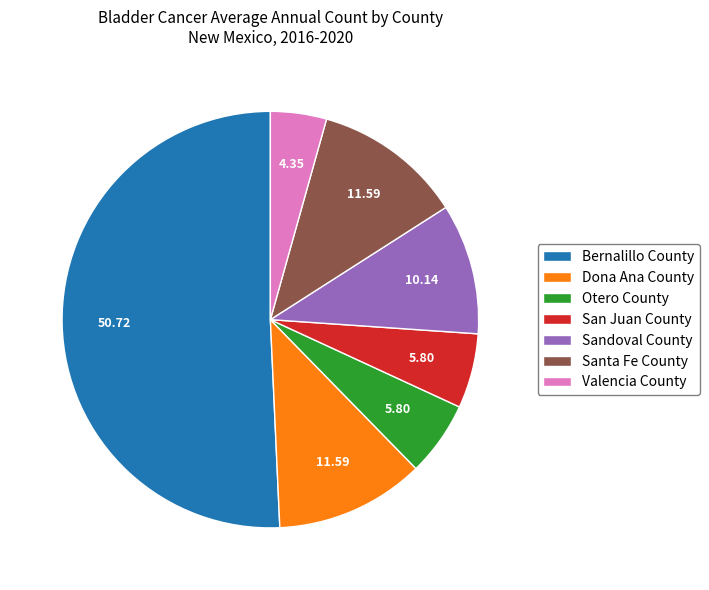

Which slice is the smallest?

Valencia County